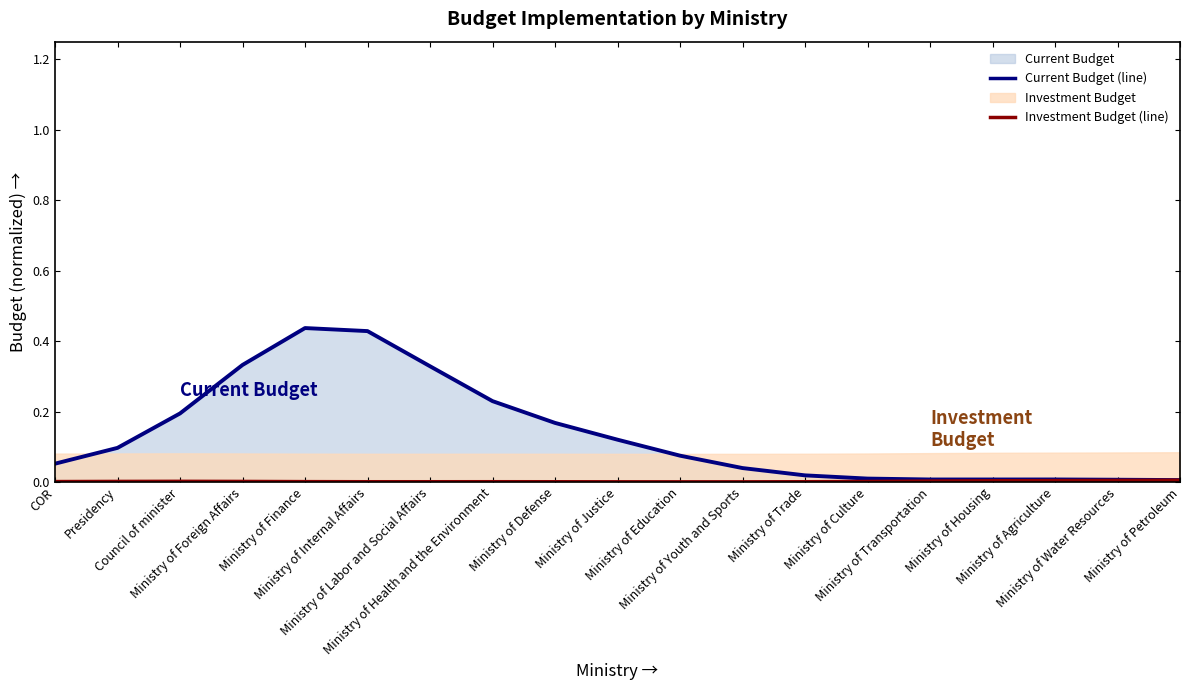

True or false: Investment Budget (line) and Current Budget (line) cross at least once.

False